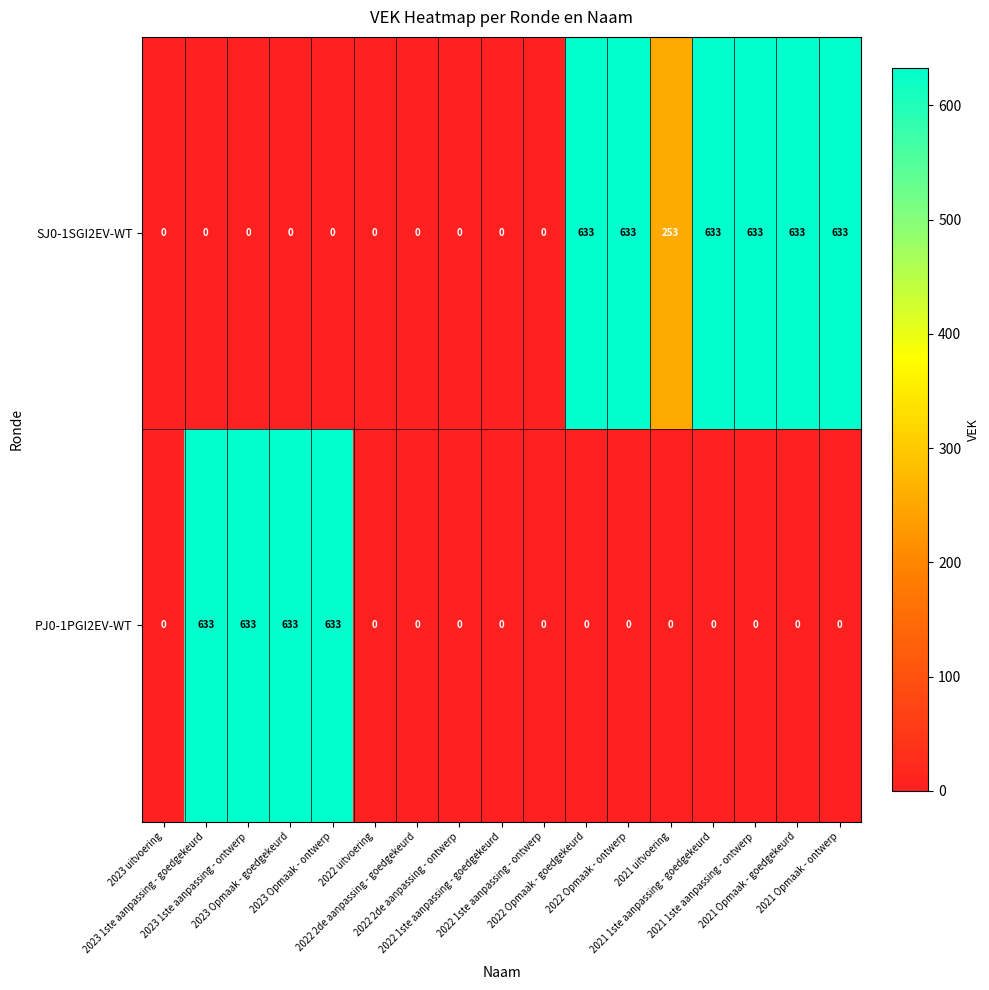

Which series has the largest total across all categories?

SJ0-1SGI2EV-WT